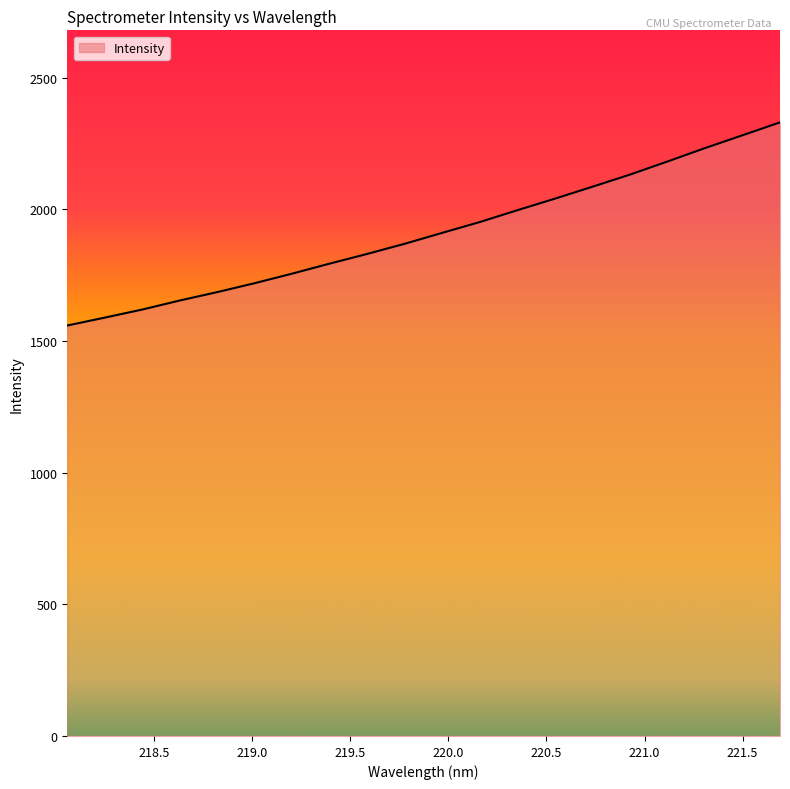

What is the smallest value displayed?

1558.5